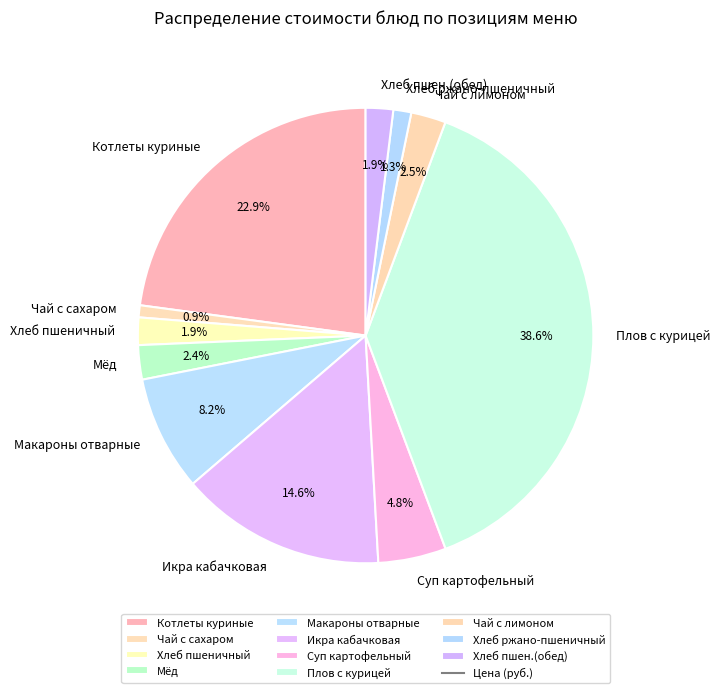

Is there a majority slice in this chart?

No